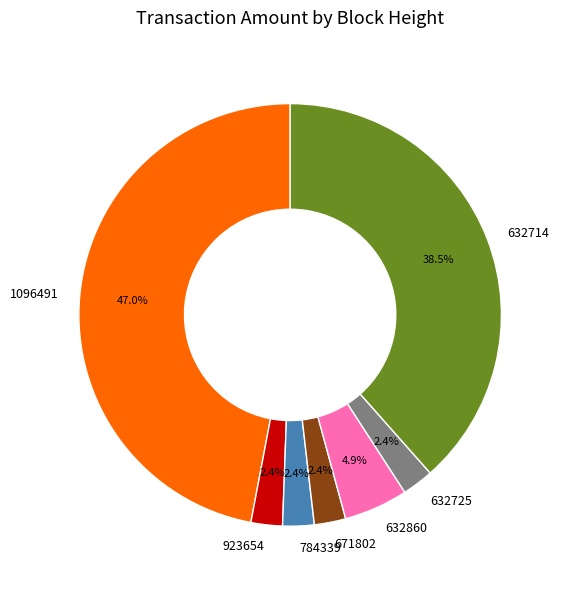

Is there a majority slice in this chart?

No